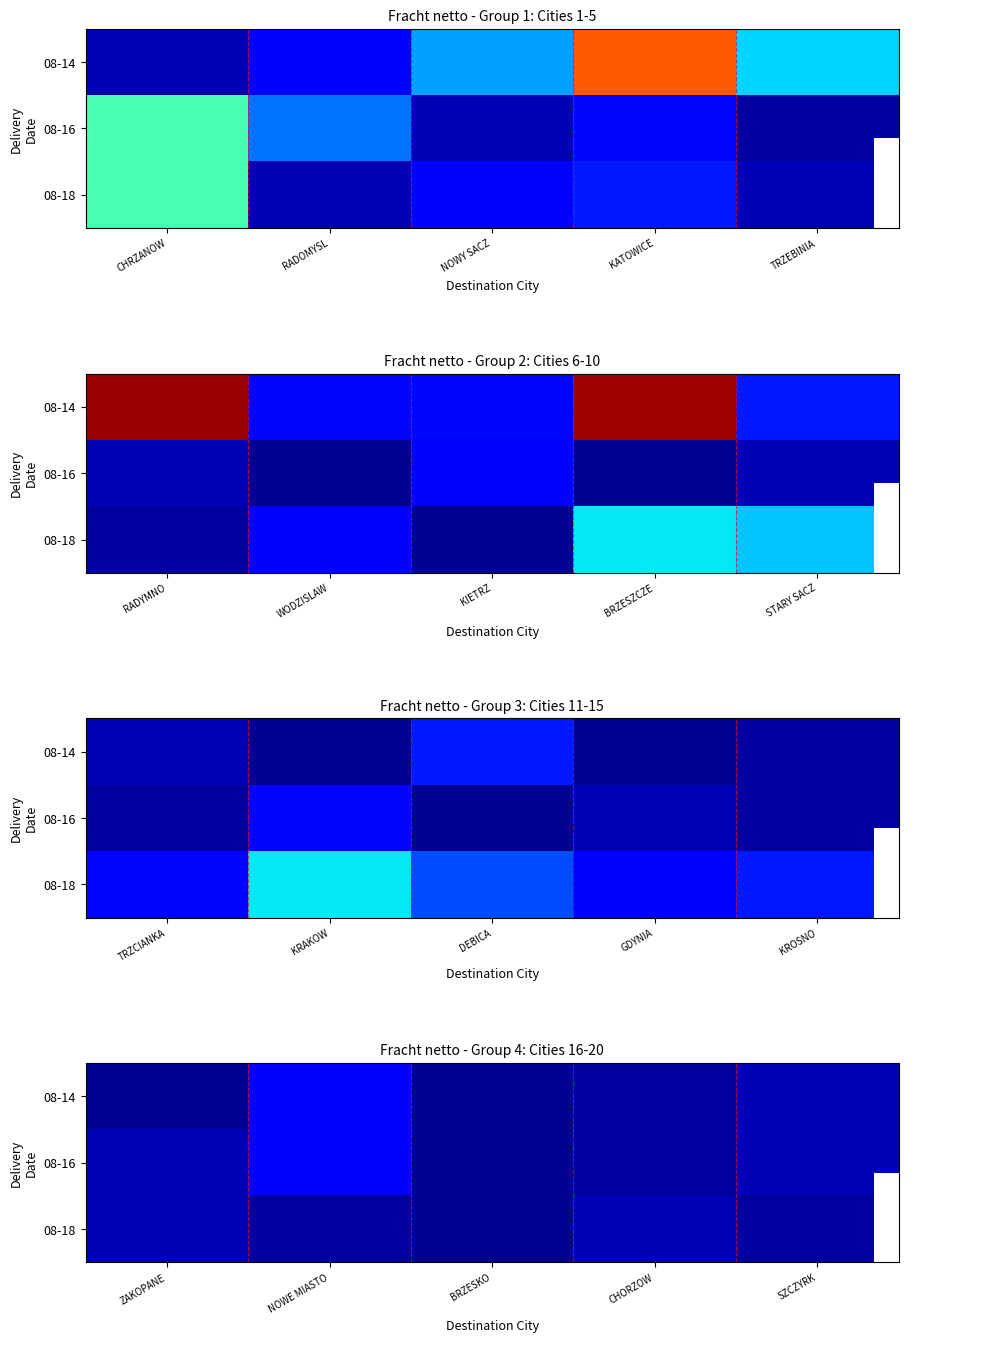

What is the difference between the maximum and minimum values in the 08-14 series?

38.8